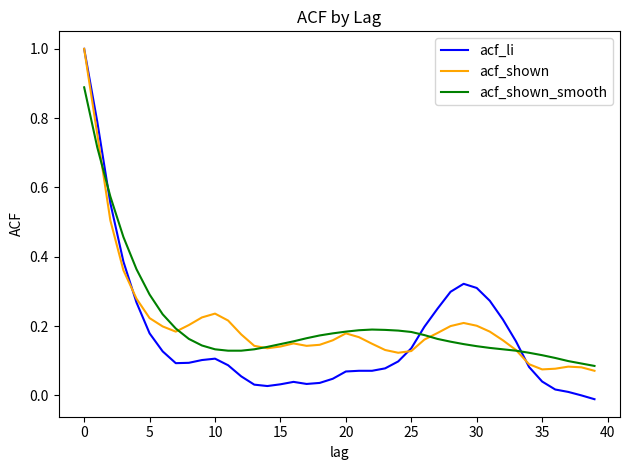

Which series has the largest range (max minus min)?

acf_li